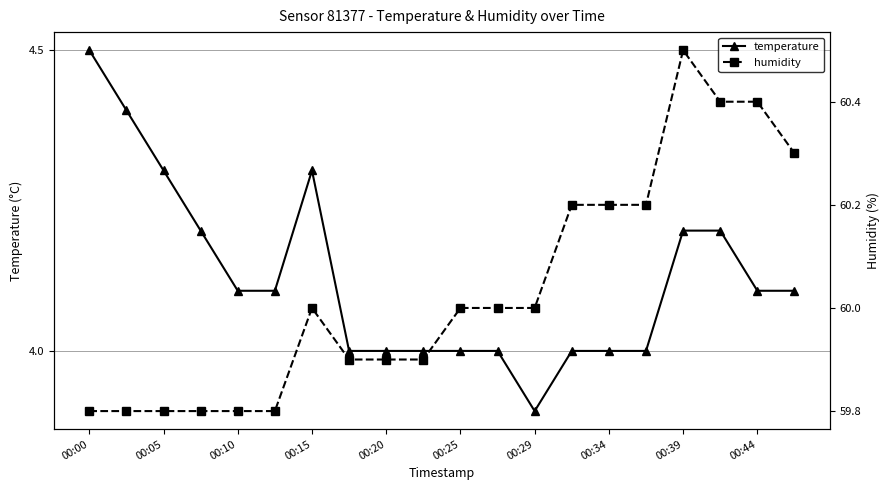

Which category has the lowest value in the temperature series?

00:29